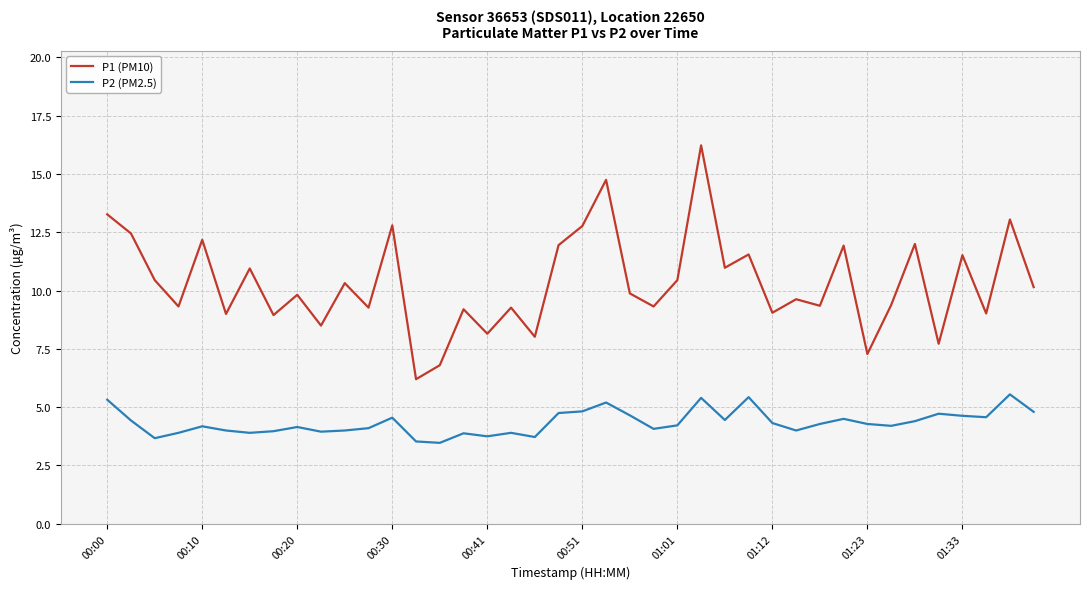

True or false: P1 (PM10) and P2 (PM2.5) cross at least once.

False